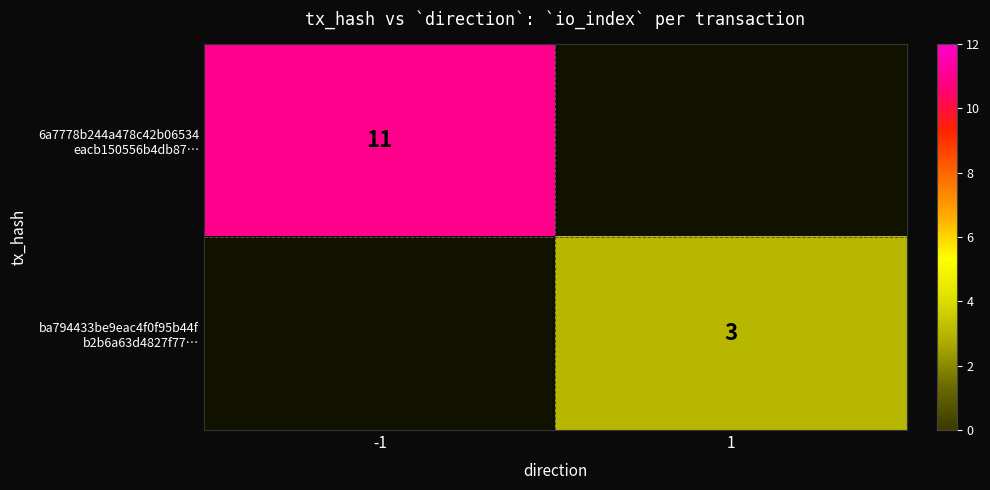

At 1, list the series in order from smallest to largest.

6a7778b244a478c42b06534 eacb150556b4db87…, ba794433be9eac4f0f95b44f b2b6a63d4827f77…